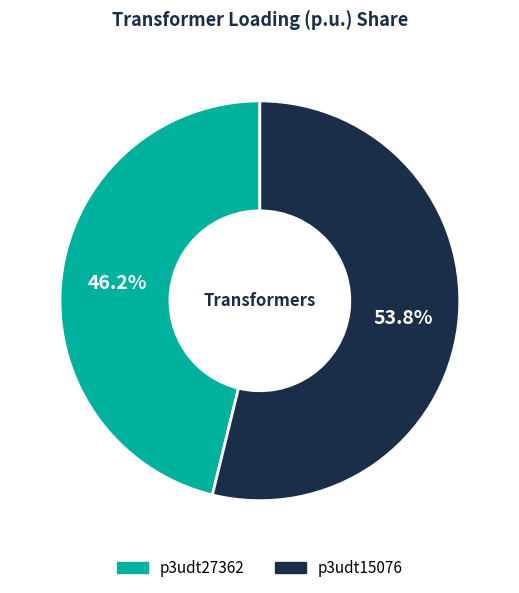

What is the majority slice?

p3udt15076